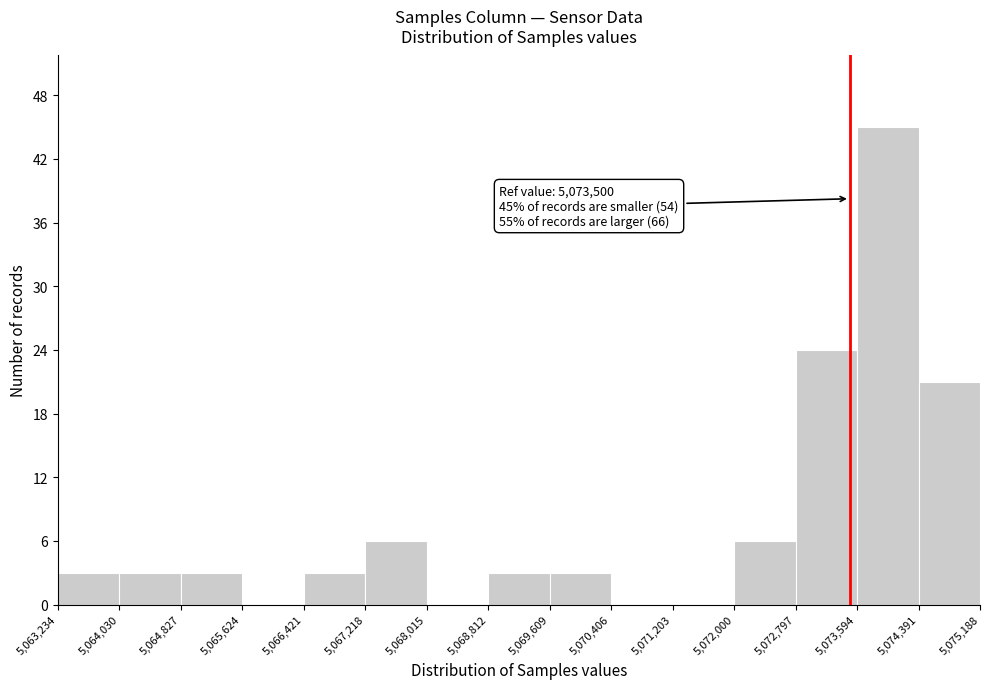

Which range on the x-axis has the tallest bar?

5,073,594 to 5,074,391